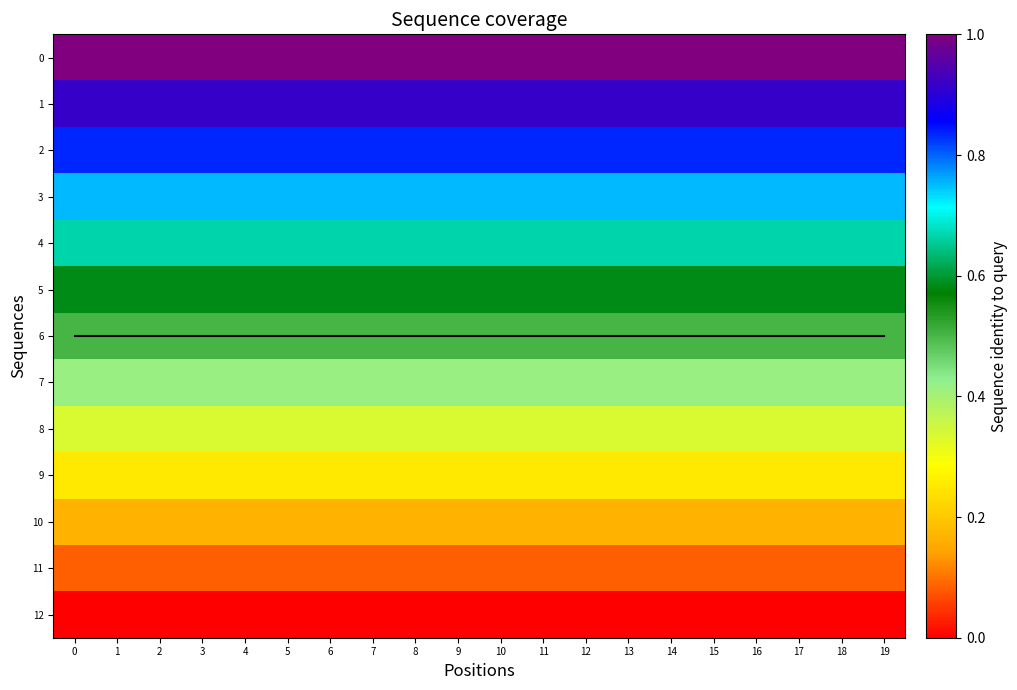

Rank the categories by 2 value from lowest to highest.

0, 1, 2, 3, 4, 5, 6, 7, 8, 9, 10, 11, 12, 13, 14, 15, 16, 17, 18, 19